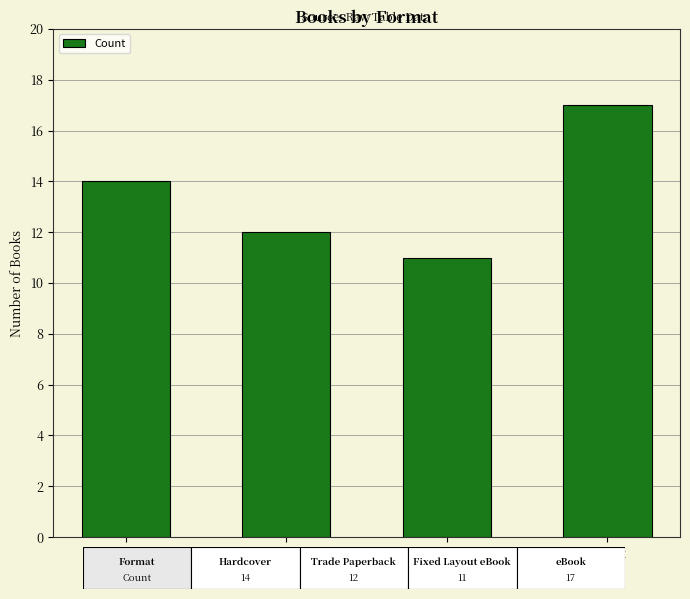

How many bars are there in total?

4